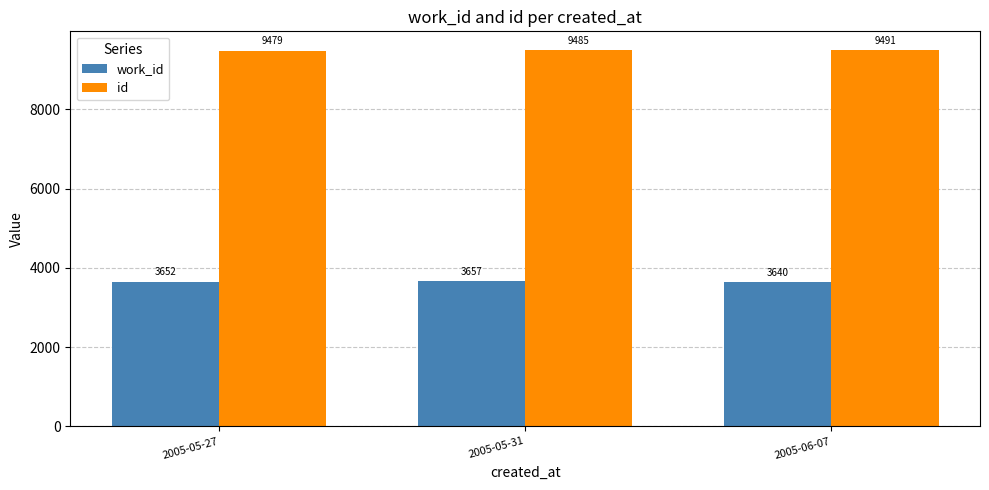

Is the value of id at 2005-05-31 greater than the value of work_id at 2005-05-31?

Yes